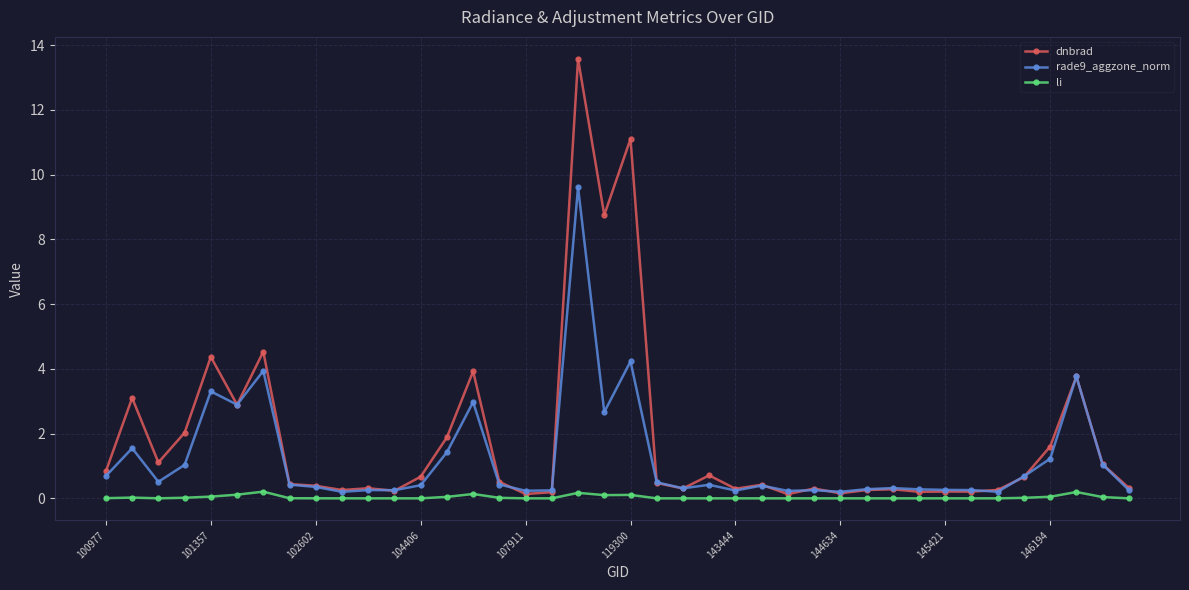

What is the maximum value shown in the chart?

13.6